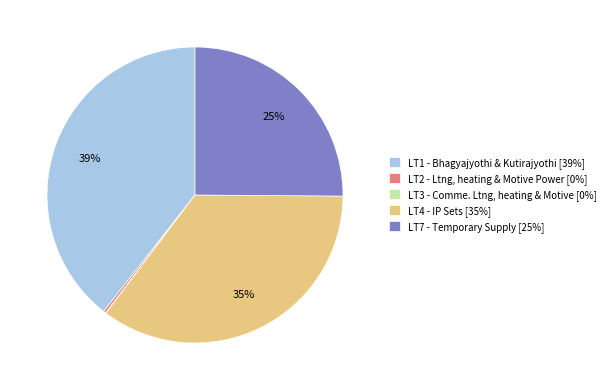

Is there any slice that represents more than half of the pie?

No